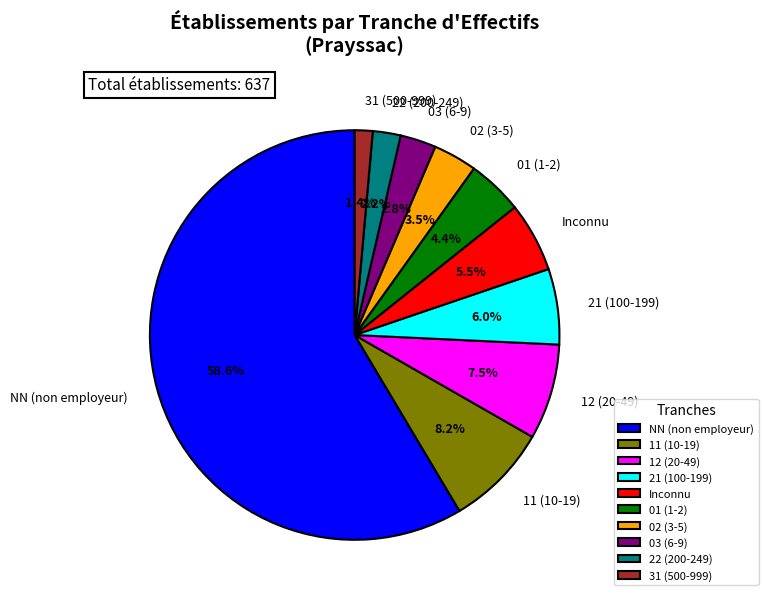

What is the majority slice?

NN (non employeur)